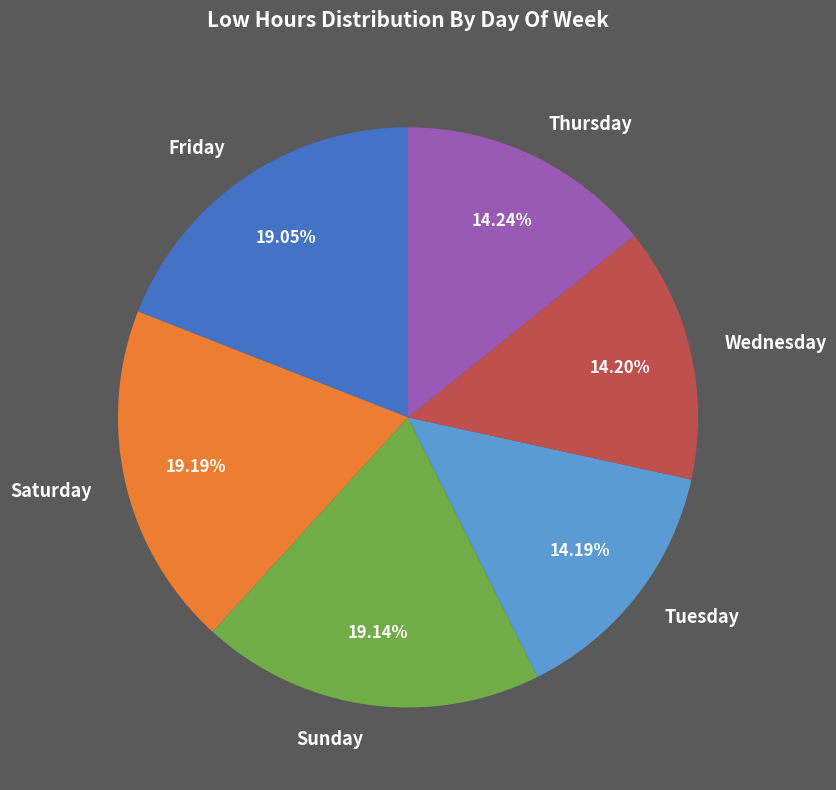

Between Wednesday and Friday, which is larger?

Friday